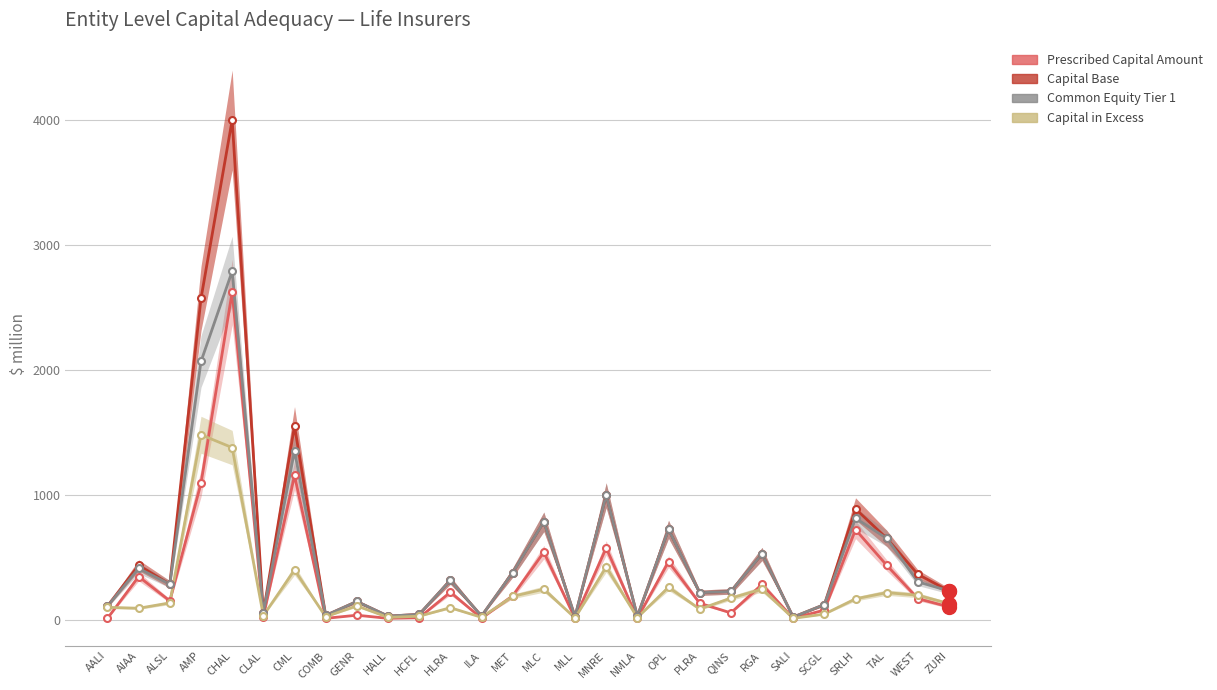

True or false: Capital Base has more than 1 points higher than both neighbors.

True